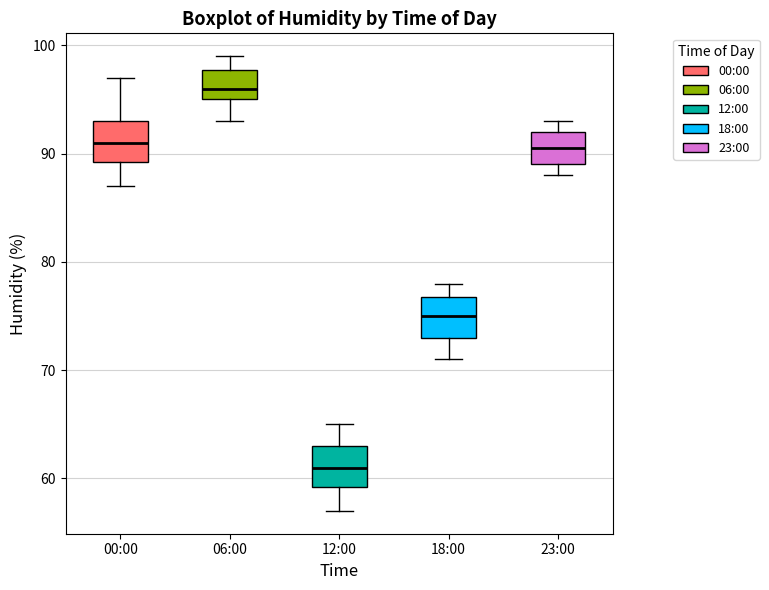

Reading left to right, transcribe this box plot: for each box, give where its median line is, the range the box spans, and where its two whiskers end, as read against the y-axis. The values are not printed on the chart, so give them approximately, as read against the axis.

00:00: median 91, box 89 to 93, whiskers 87 to 97
06:00: median 96, box 95 to 98, whiskers 93 to 99
12:00: median 61, box 59 to 63, whiskers 57 to 65
18:00: median 75, box 73 to 77, whiskers 71 to 78
23:00: median 91, box 89 to 92, whiskers 88 to 93